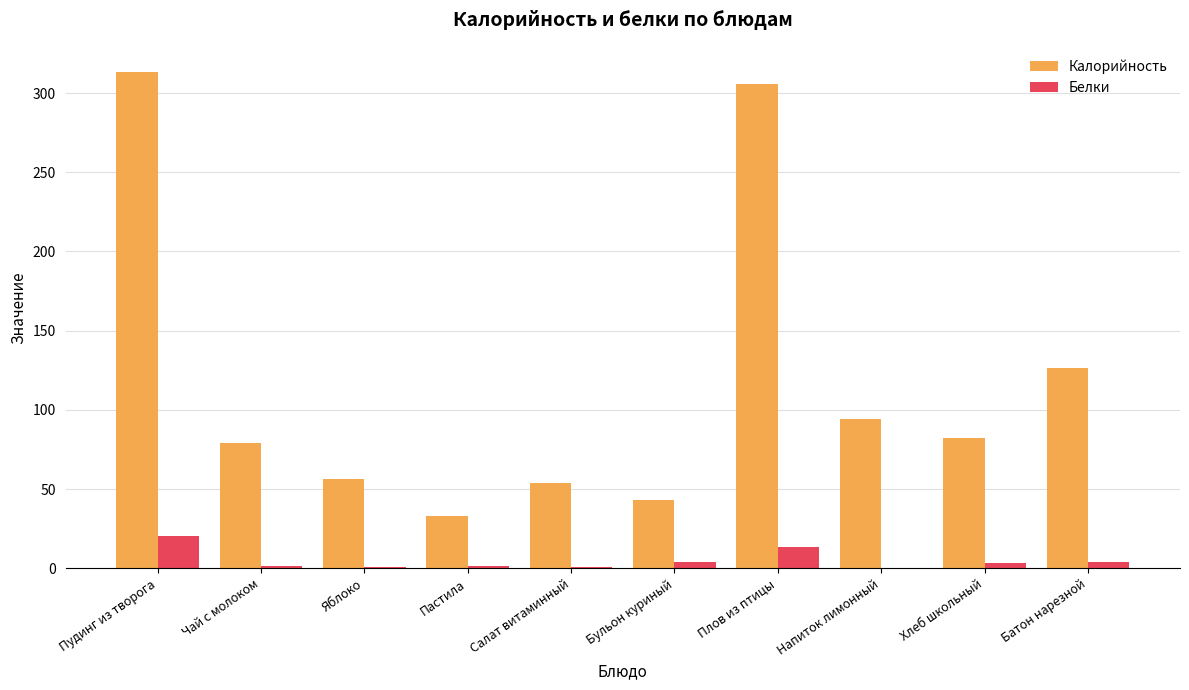

How many values in the Белки series exceed 3?

5